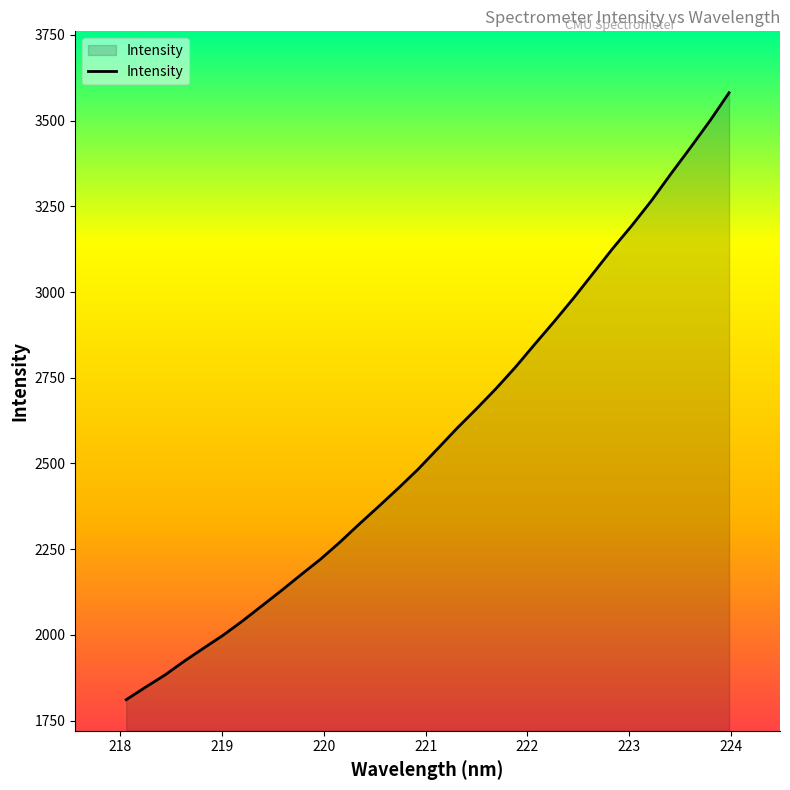

What is the average value?

2578.1